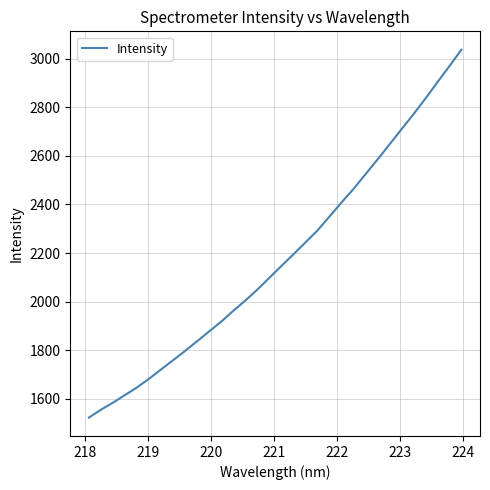

What is the difference between the maximum and minimum values?

1513.1